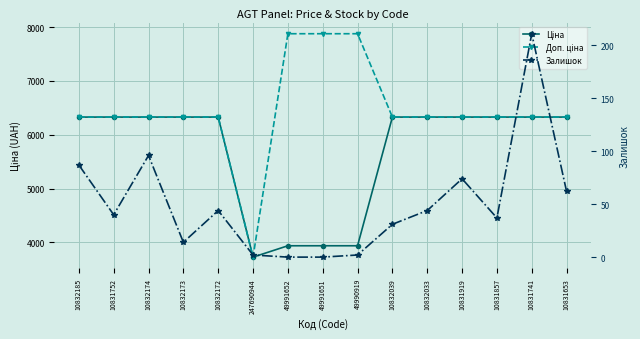

At which label does Ціна reach its peak?

10832185